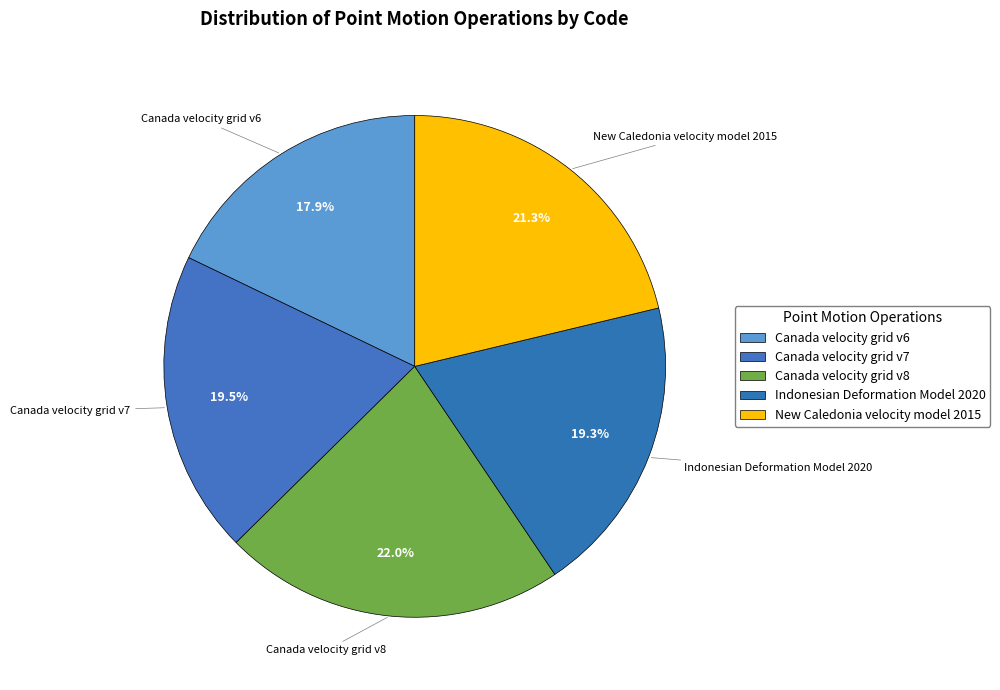

To the nearest percent, what is the difference between the Canada velocity grid v6 and Canada velocity grid v8 slice percentages?

4%